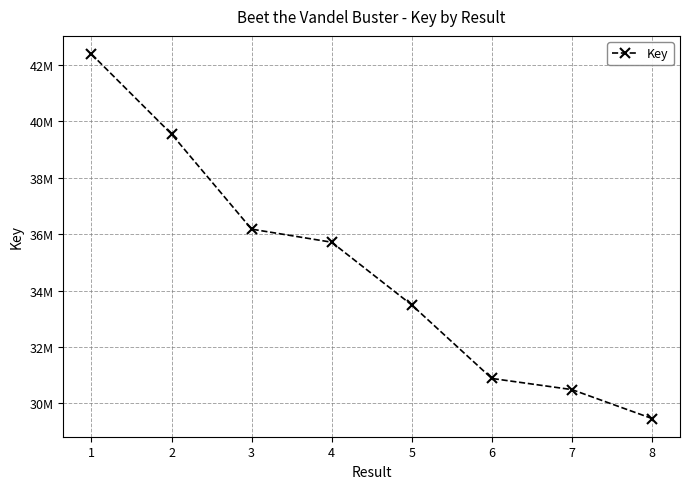

Rank the categories by value from lowest to highest.

8, 7, 6, 5, 4, 3, 2, 1